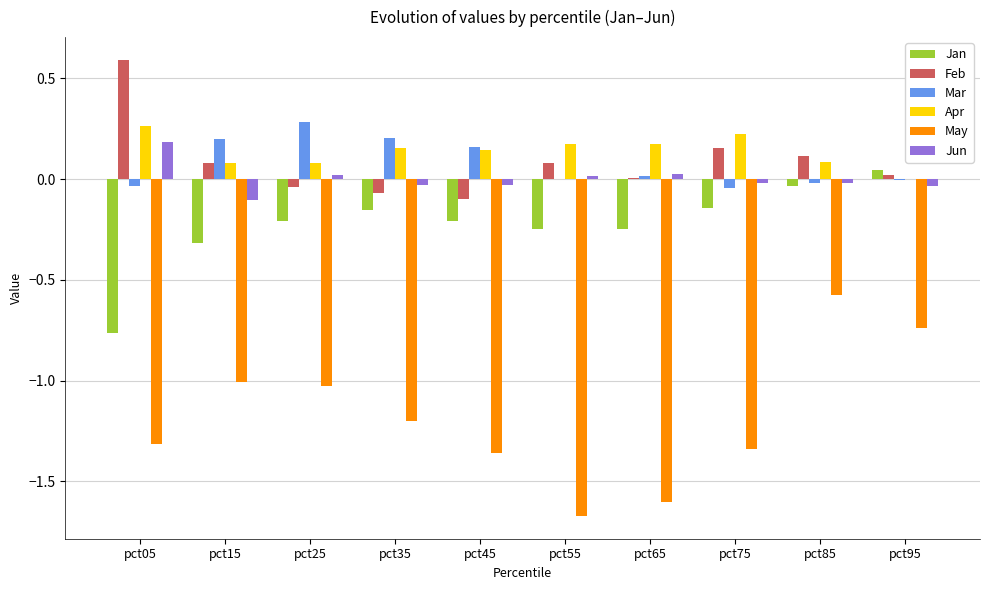

Count the number of data series in this chart.

6